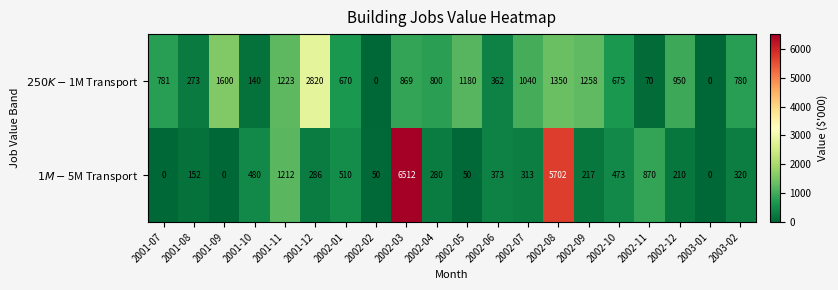

At which category is the sum across all series the highest?

2002-03